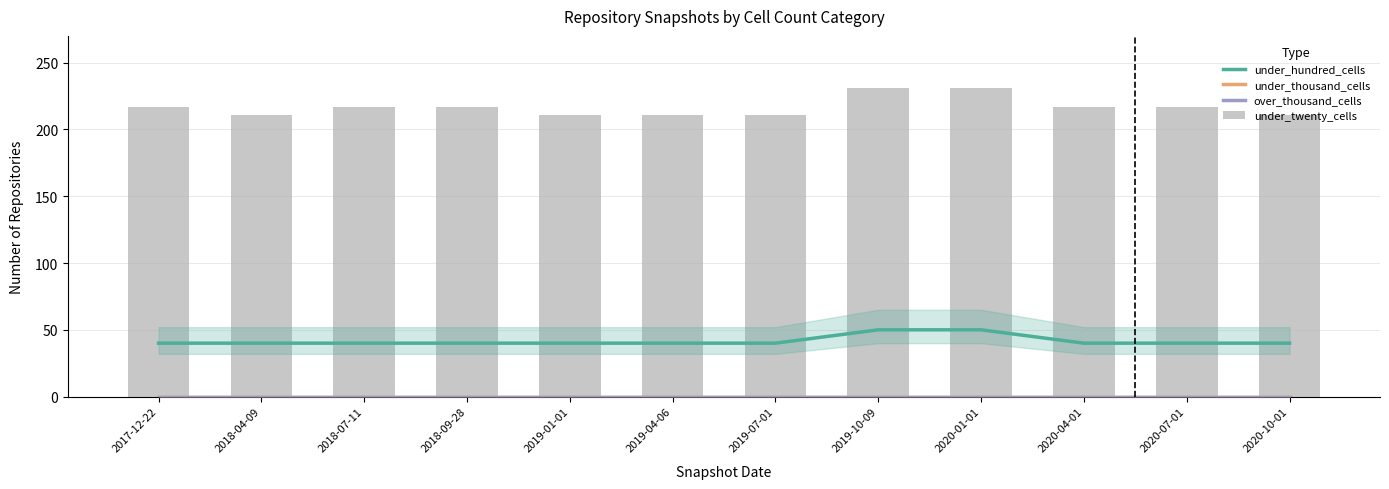

How many series are shown in this chart?

4